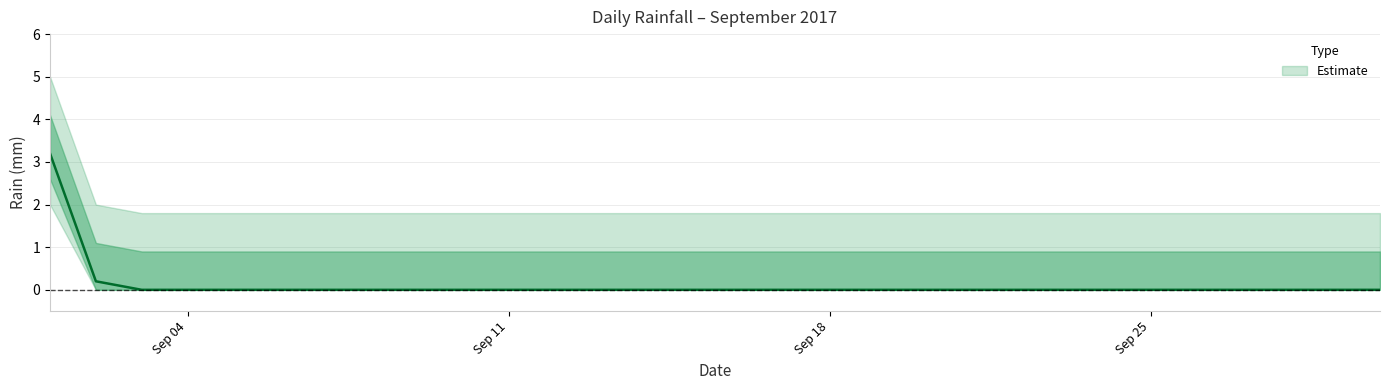

At how many categories does at least one series exceed 0?

30